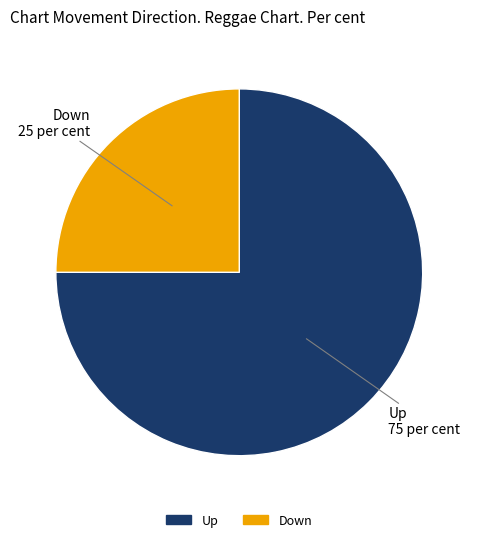

Is there any slice that represents more than half of the pie?

Yes